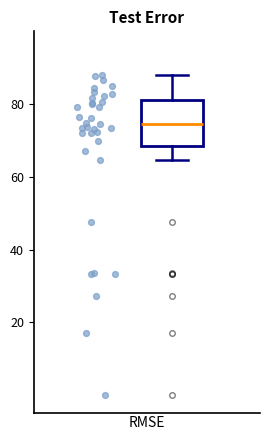

Transcribe this box plot: give where the median line is, the range the box spans, and where the two whiskers end, as read against the y-axis. The values are not printed on the chart, so give them approximately, as read against the axis.

median 74, box 68 to 82, whiskers 64 to 88